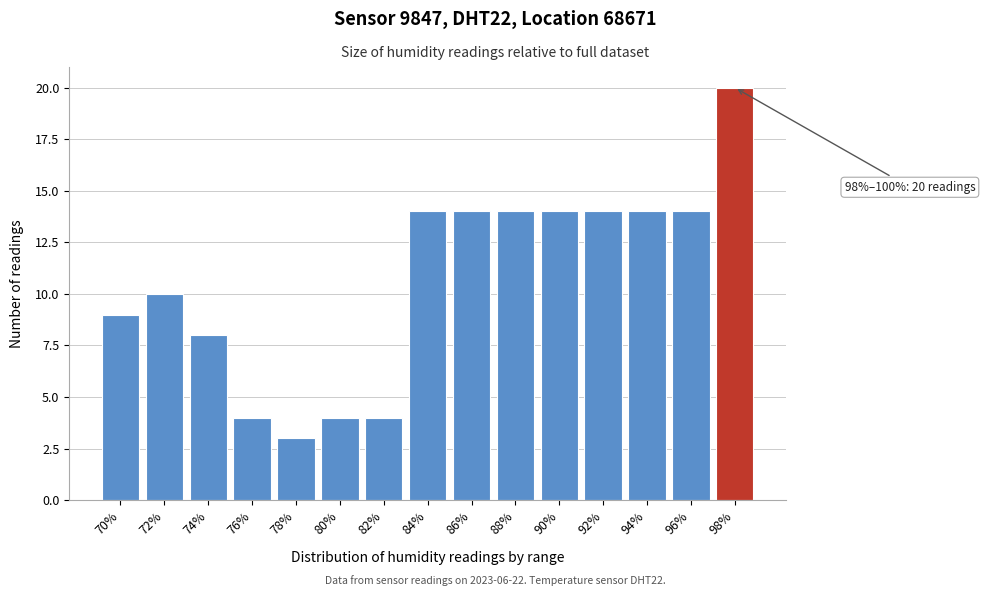

Reading left to right, what are all the values shown in this chart?

9	10	8	4	3	4	4	14	14	14	14	14	14	14	20